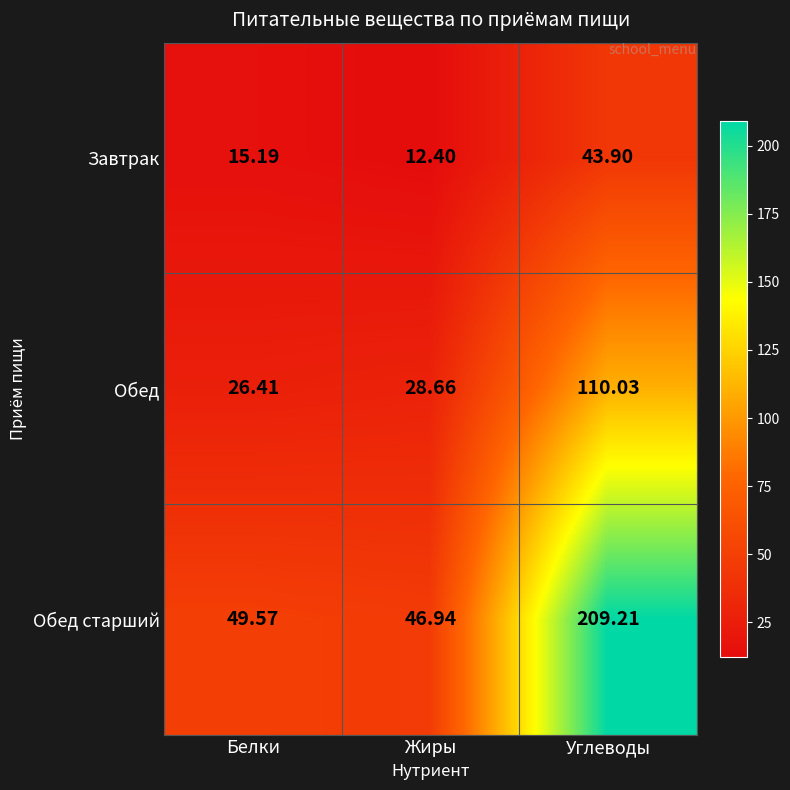

Between Жиры and Углеводы, which series saw the biggest shift?

Обед старший